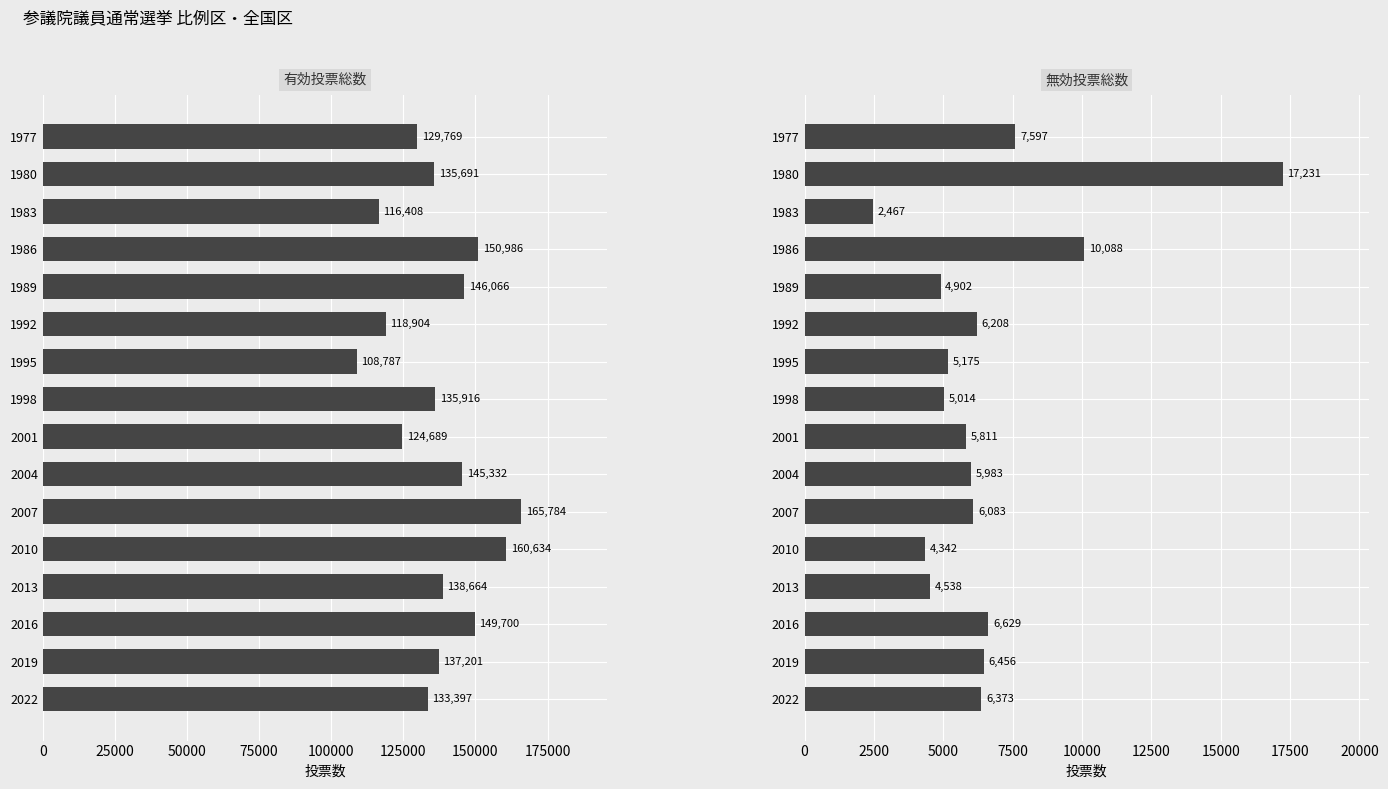

What is the sum of all 有効投票総数 values?

2197928